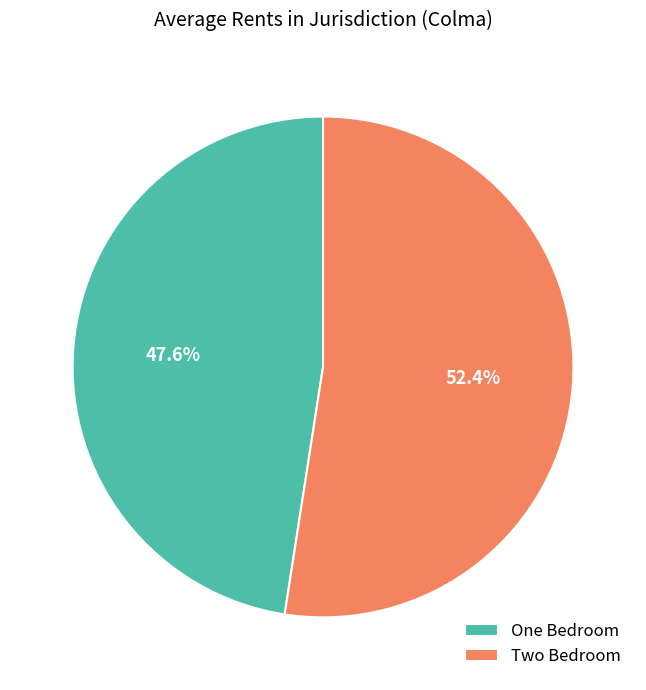

The One Bedroom slice represents 35% of the pie. True or false?

False